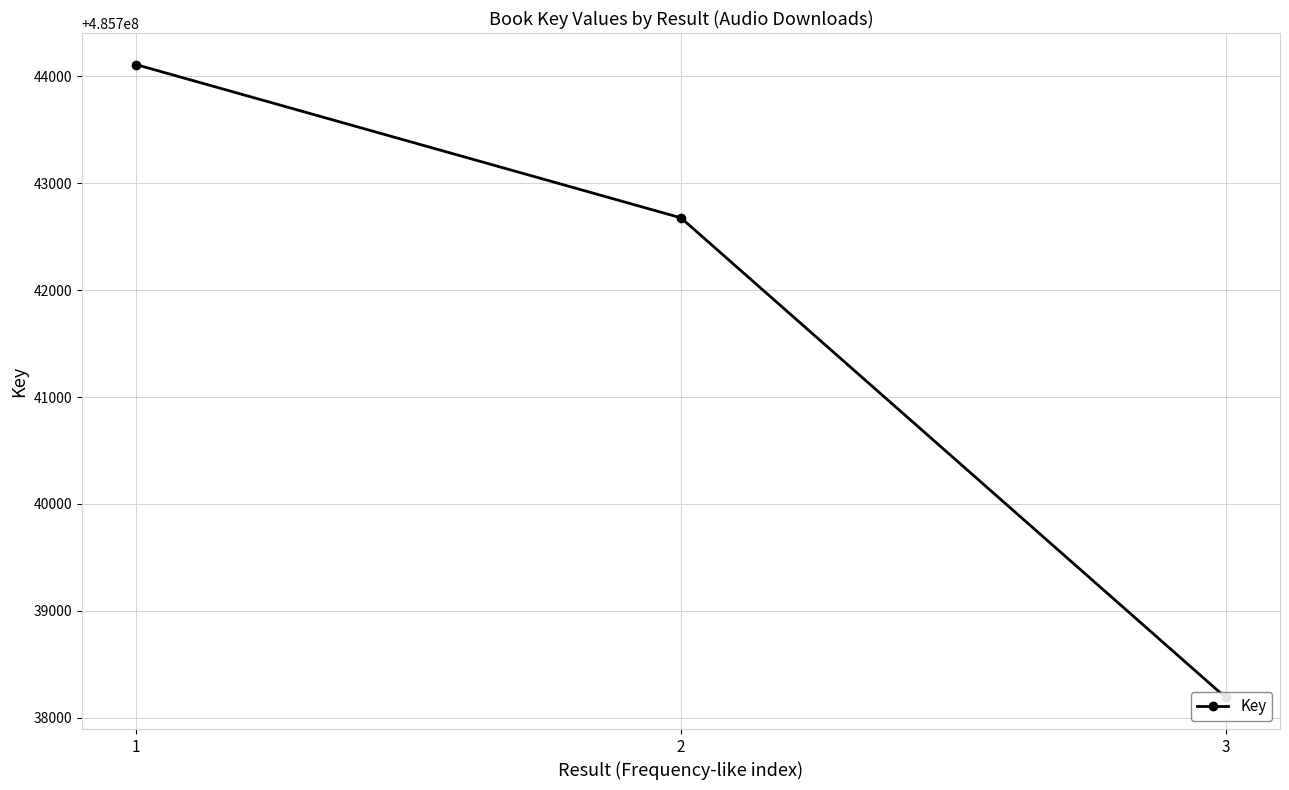

What is the ratio of the value at 3 to the value at 2?

1.0